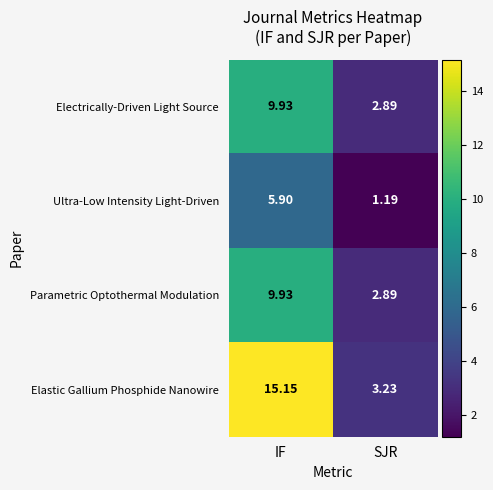

Which series has the largest range (max minus min)?

Elastic Gallium Phosphide Nanowire